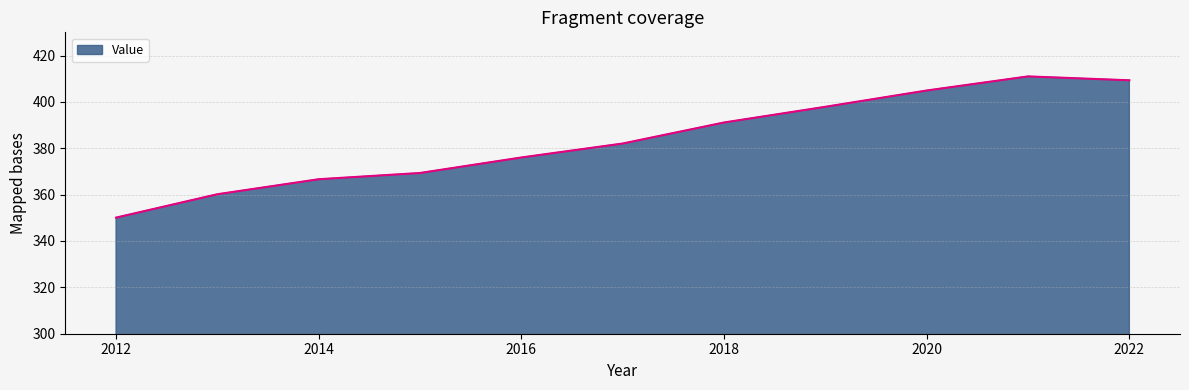

What is the maximum value shown in the chart?

411.0